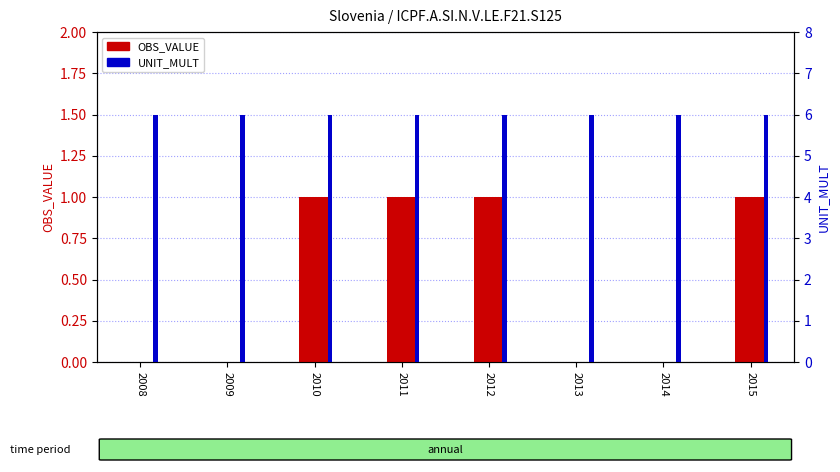

Between 2011 and 2014, which series saw the biggest shift?

OBS_VALUE